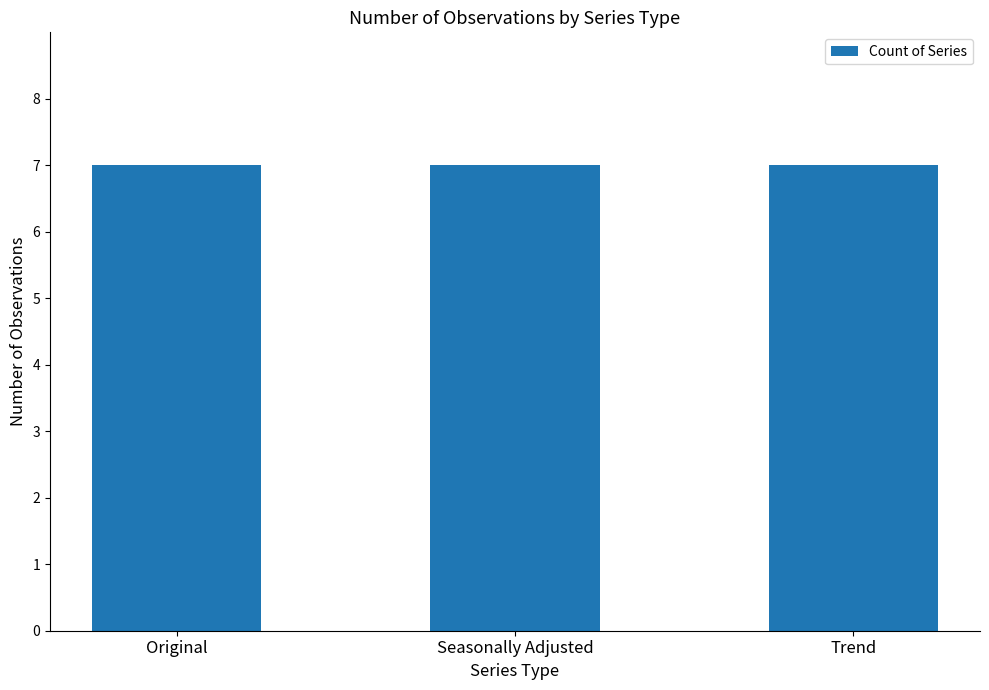

Does the chart contain any negative values?

No